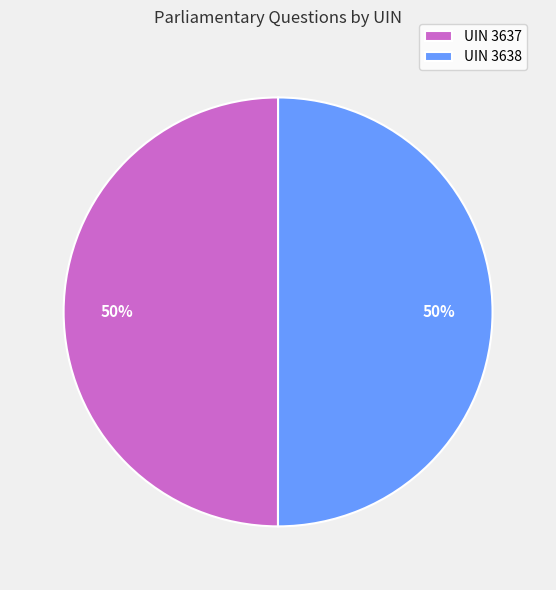

Combined, do UIN 3637 and UIN 3638 account for over 50%?

Yes